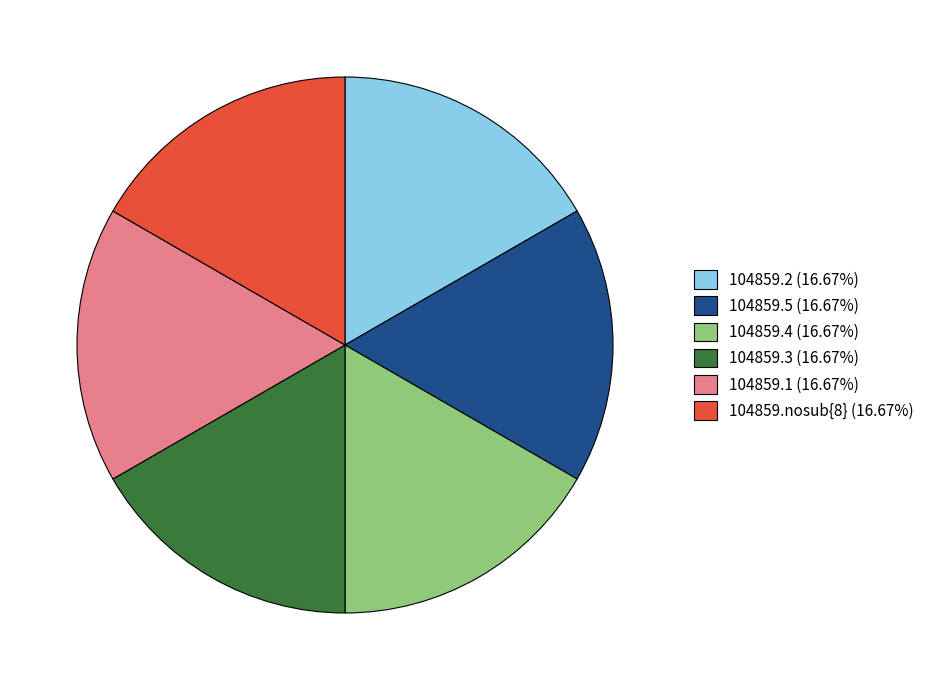

Is it true that 104859.3 is 3% of the pie?

False